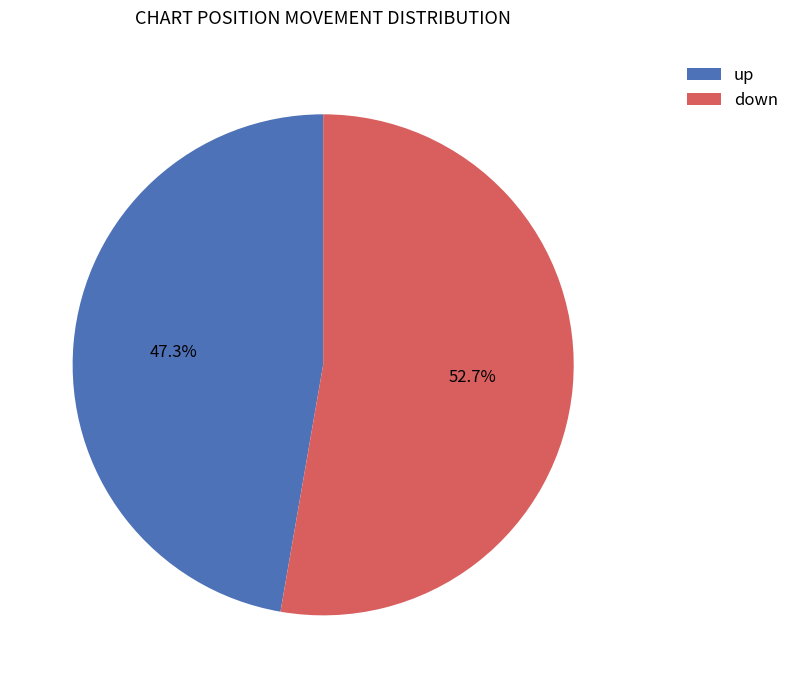

Between up and down, which is larger?

down